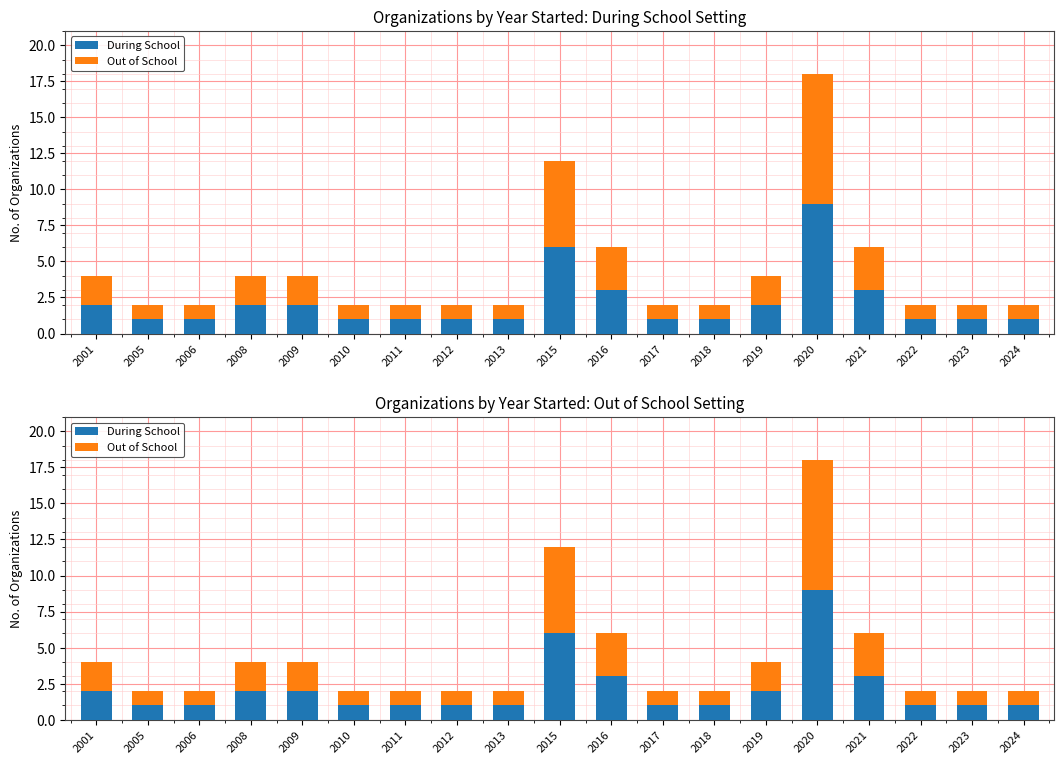

Rank the series at 2001 from lowest to highest value.

During School, Out of School